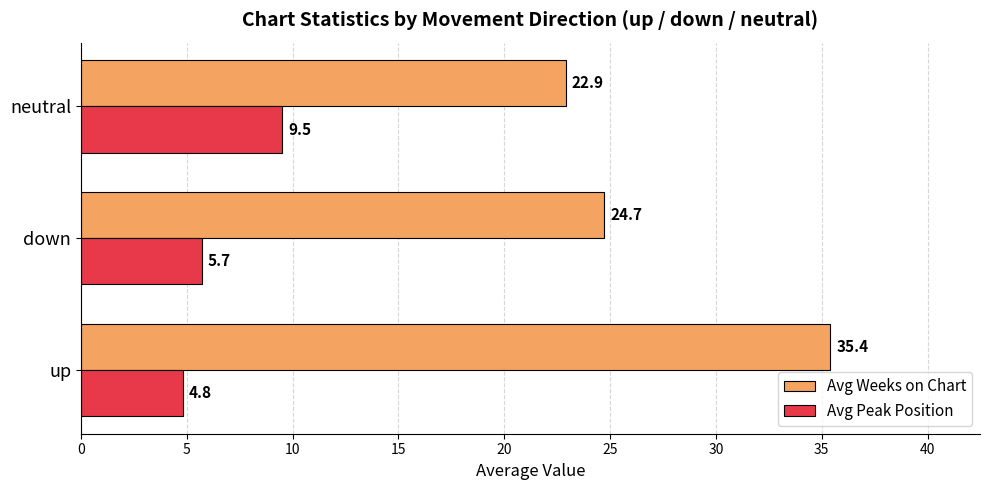

Is it true that Avg Peak Position equals 13.1 at neutral?

False